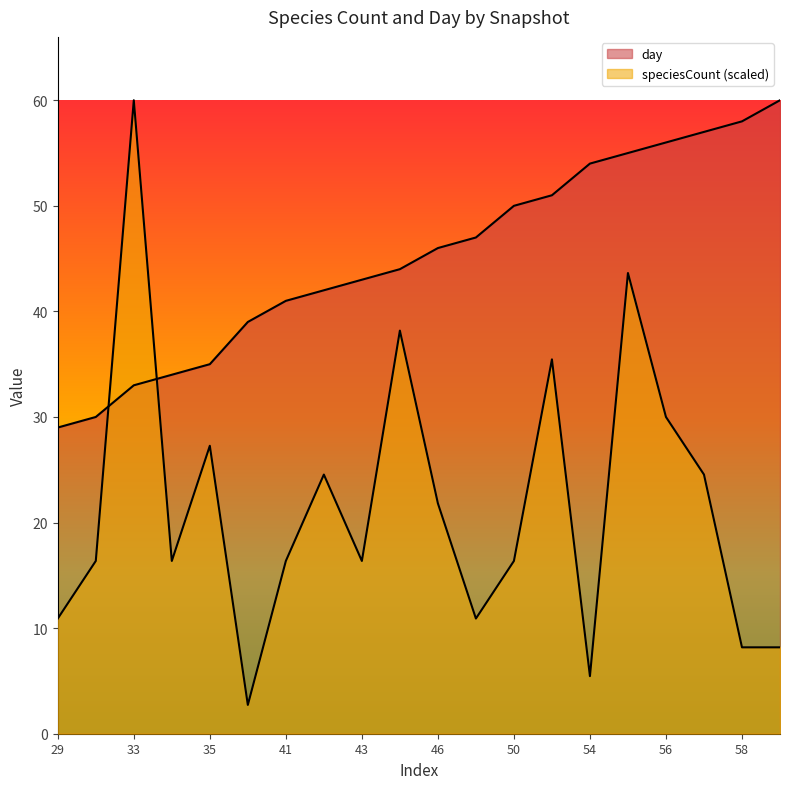

Reading left to right, transcribe all the data shown in this chart.

speciesCount: 29=10.9	30=16.4	33=60.0	34=16.4	35=27.3	39=2.7	41=16.4	42=24.5	43=16.4	44=38.2	46=21.8	47=10.9	50=16.4	51=35.5	54=5.5	55=43.6	56=30.0	57=24.5	58=8.2	60=8.2
day: 29=29.0	30=30.0	33=33.0	34=34.0	35=35.0	39=39.0	41=41.0	42=42.0	43=43.0	44=44.0	46=46.0	47=47.0	50=50.0	51=51.0	54=54.0	55=55.0	56=56.0	57=57.0	58=58.0	60=60.0